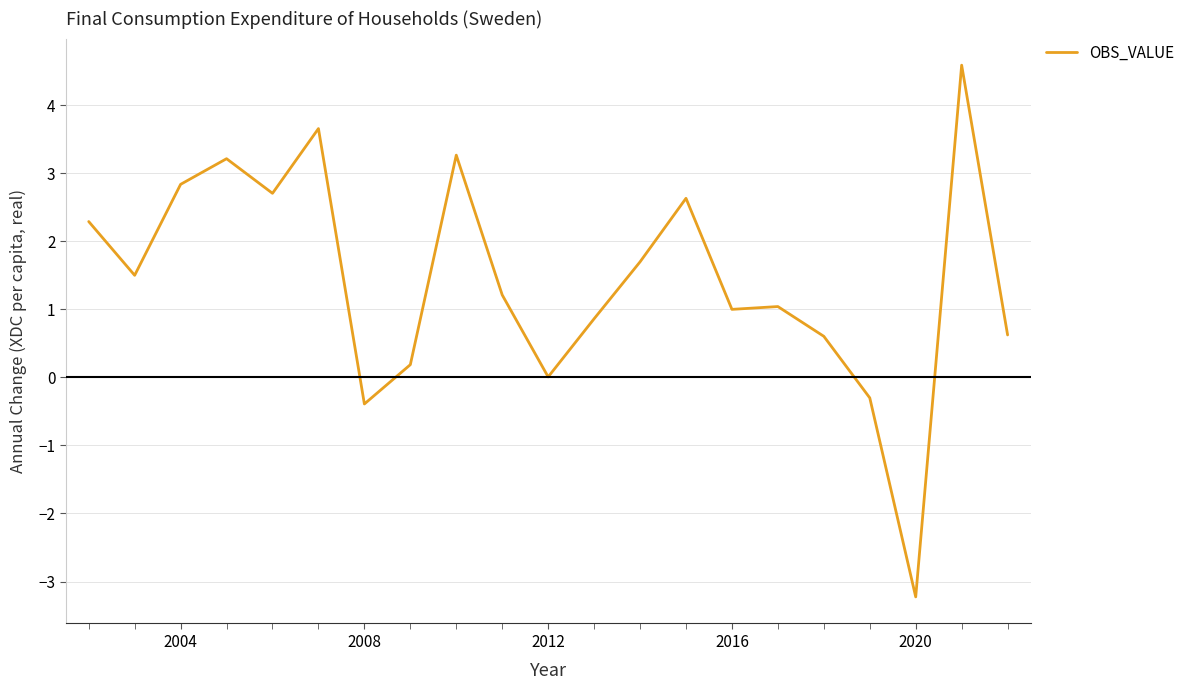

What is the greatest value displayed?

4.6